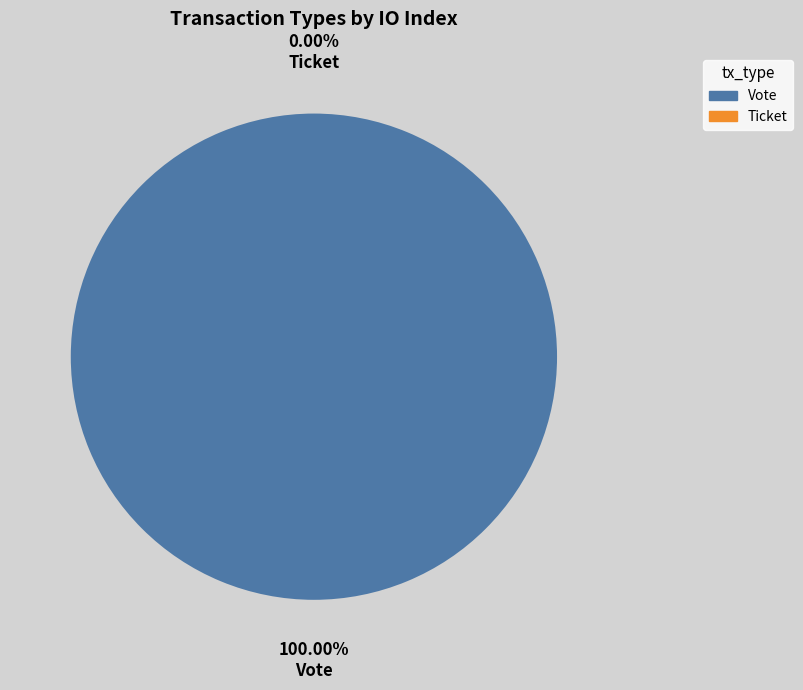

To the nearest percent, what is the combined percentage of Ticket and Vote?

100%